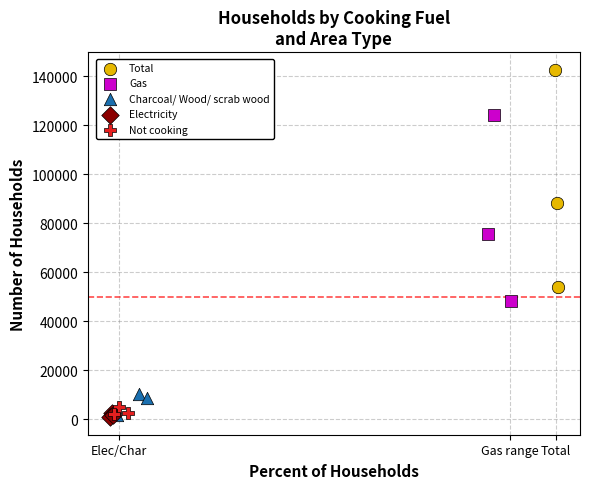

Which series contains the highest Y value?

Total